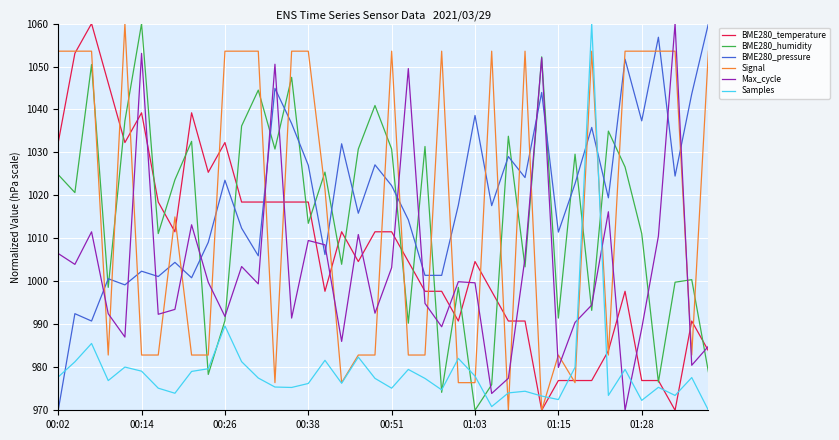

What is the maximum value shown in the chart?

1060.0